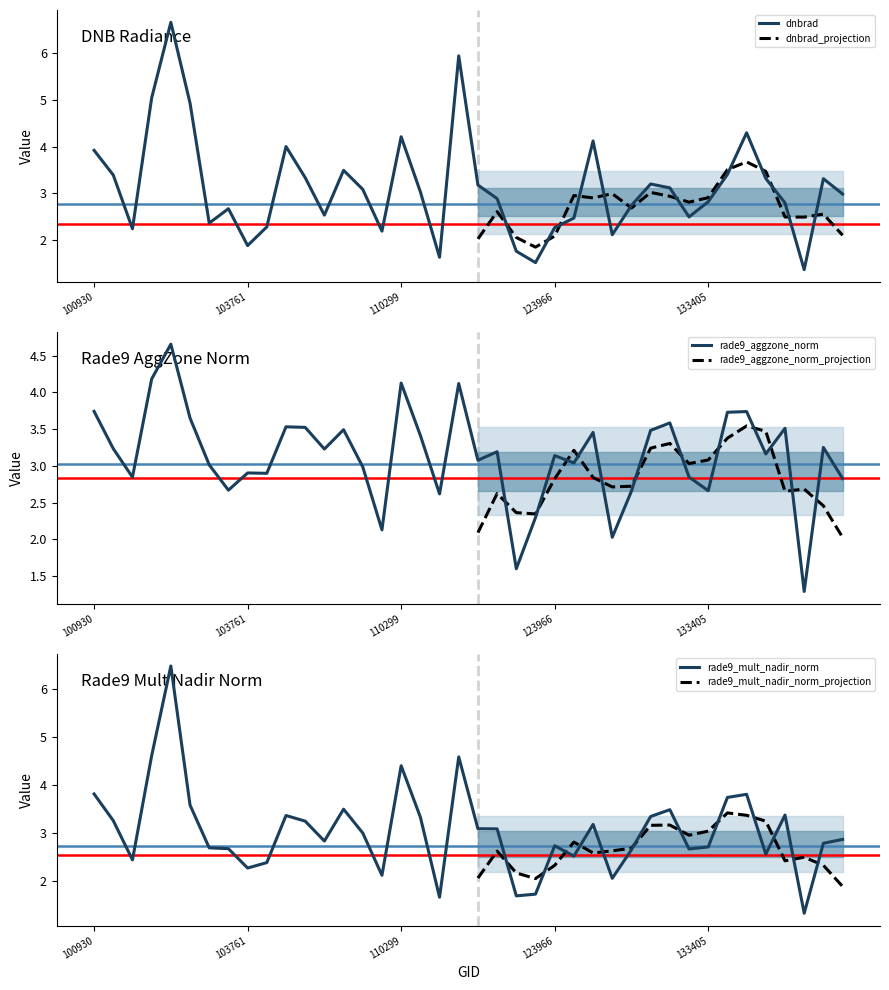

After their last crossing, which series has the higher values: dnbrad or rade9_aggzone_norm?

dnbrad